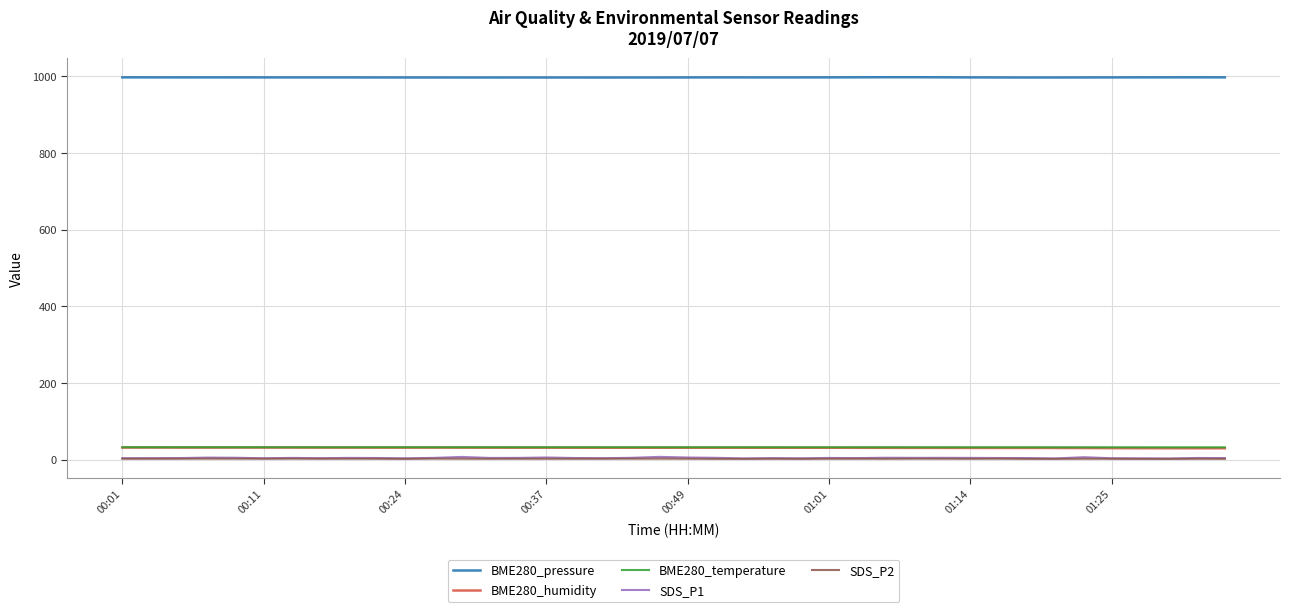

True or false: BME280_humidity and BME280_temperature cross at least once.

False